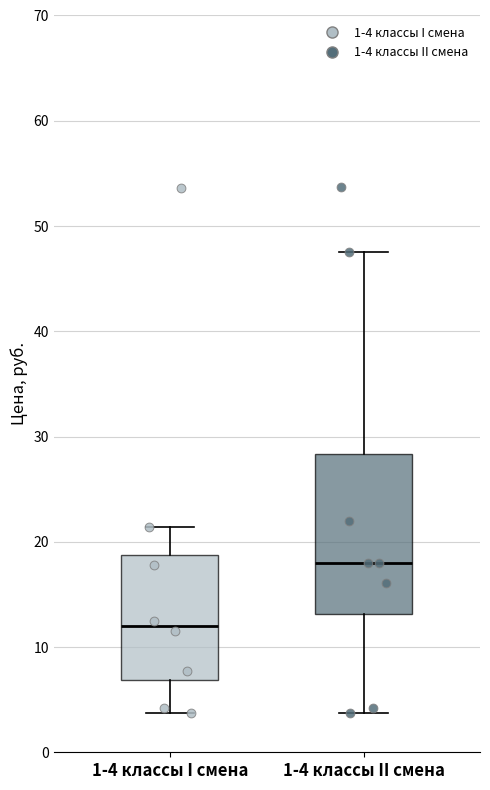

Where does the upper whisker of the box for 1-4 классы I смена end on the y-axis? The values are not printed on the chart, so give them approximately, as read against the axis.

21